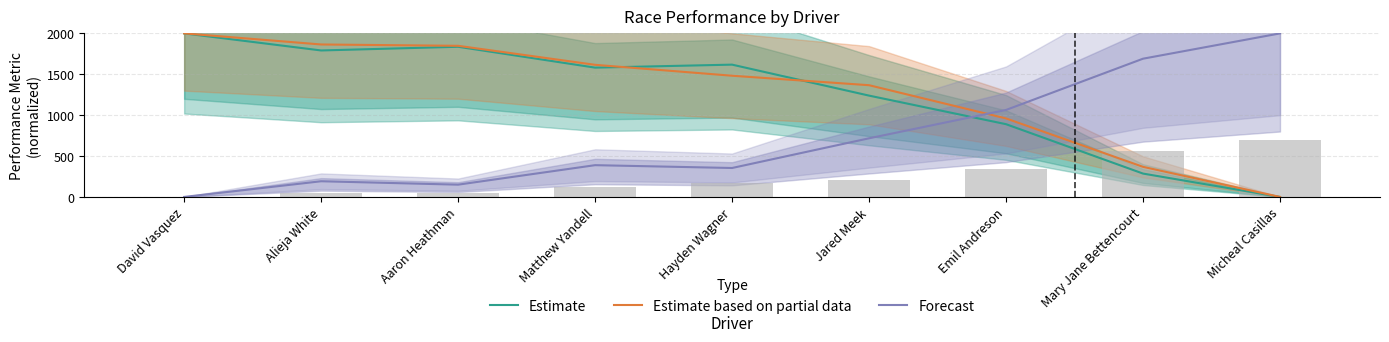

Reading left to right, transcribe all the data shown in this chart.

Estimate: 2000.0	1791.3	1836.4	1581.3	1617.9	1239.1	889.6	285.6	0.0
Estimate based on partial data: 2000.0	1864.5	1848.3	1615.7	1482.3	1366.3	960.0	367.8	0.0
Forecast: 0.0	191.7	150.0	388.4	353.8	717.1	1063.8	1690.6	2000.0